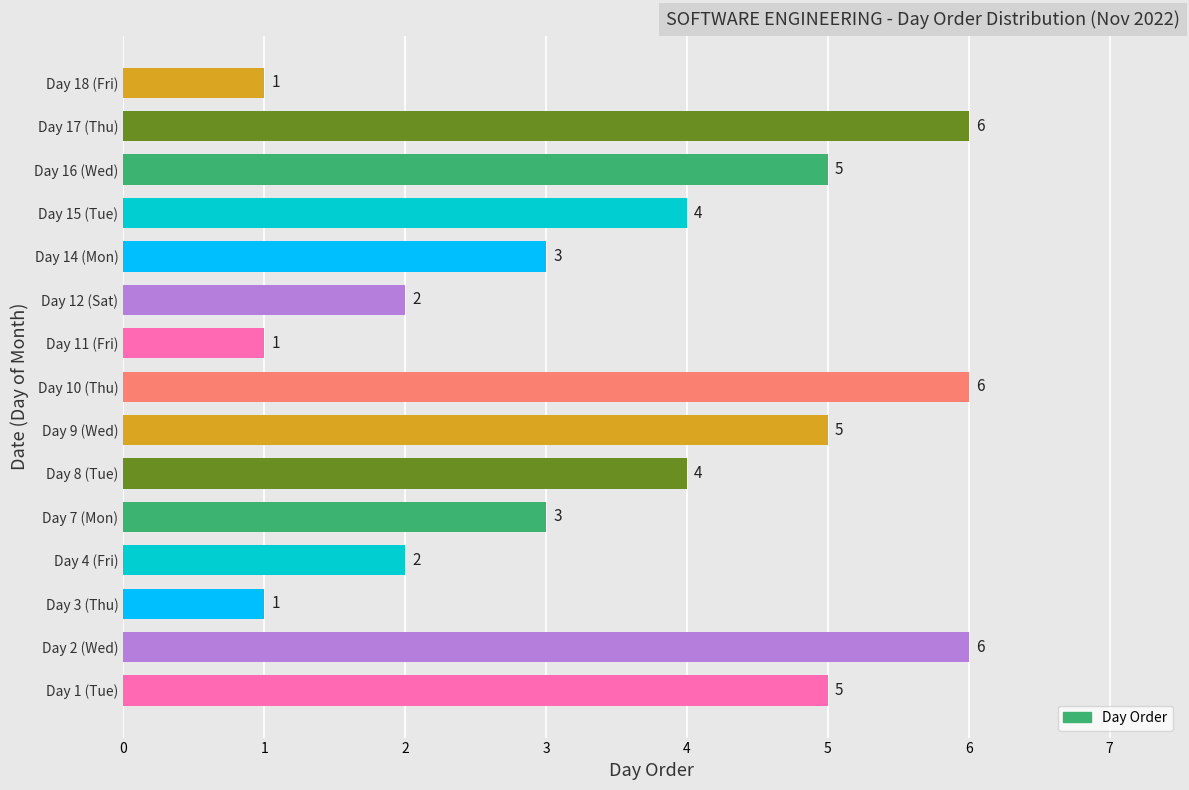

How many values are below 4?

7